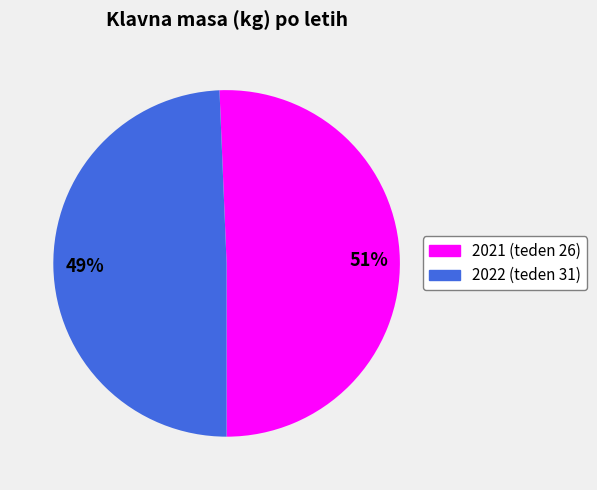

The 2021 (teden 26) slice represents 51% of the pie. True or false?

True